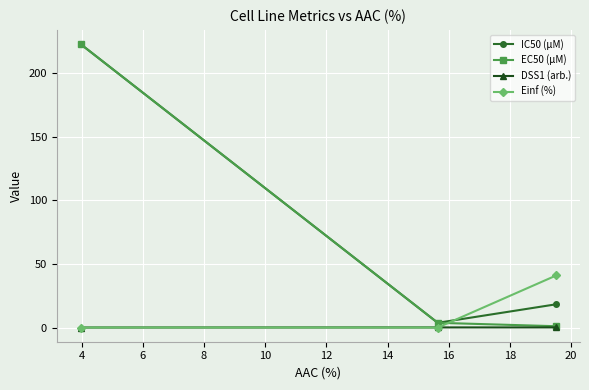

What is the greatest value displayed?

223.0